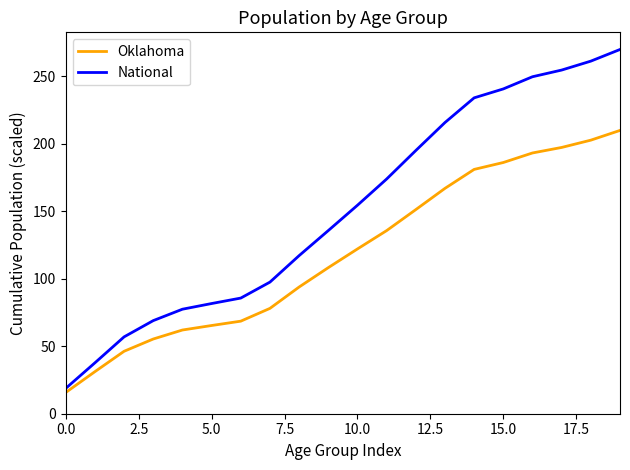

What is the difference between the maximum and minimum values in the Oklahoma series?

194.3